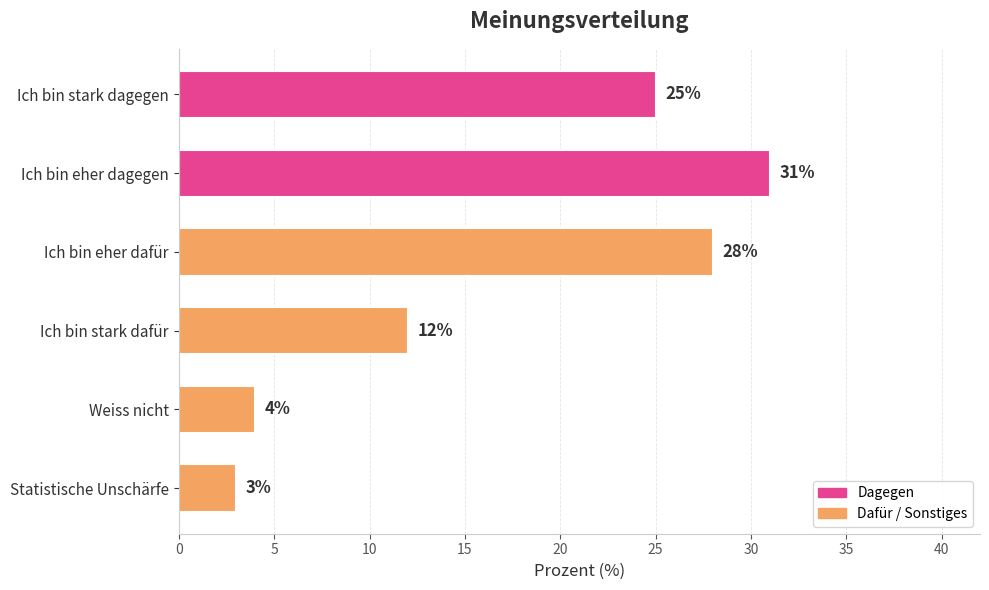

Are the bars grouped side by side (vs. stacked)?

No